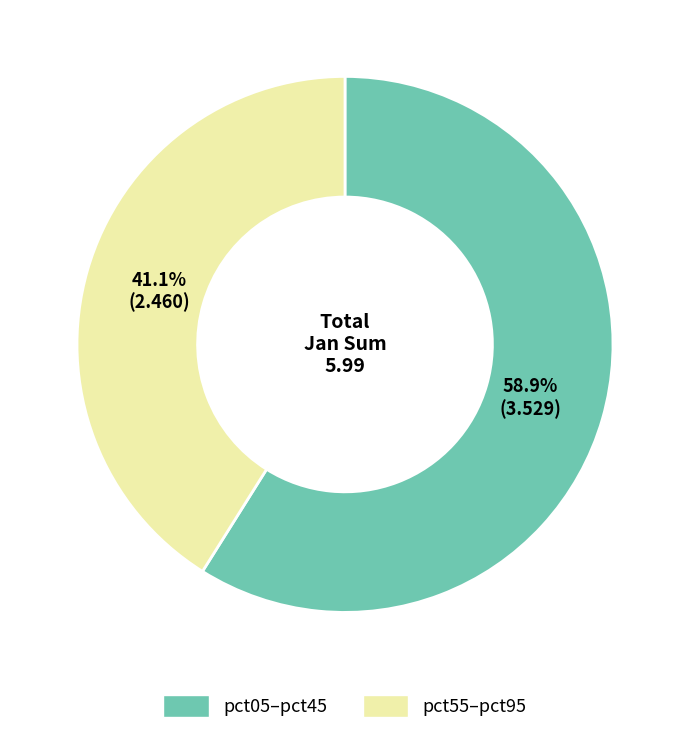

Does any single category account for the majority?

Yes